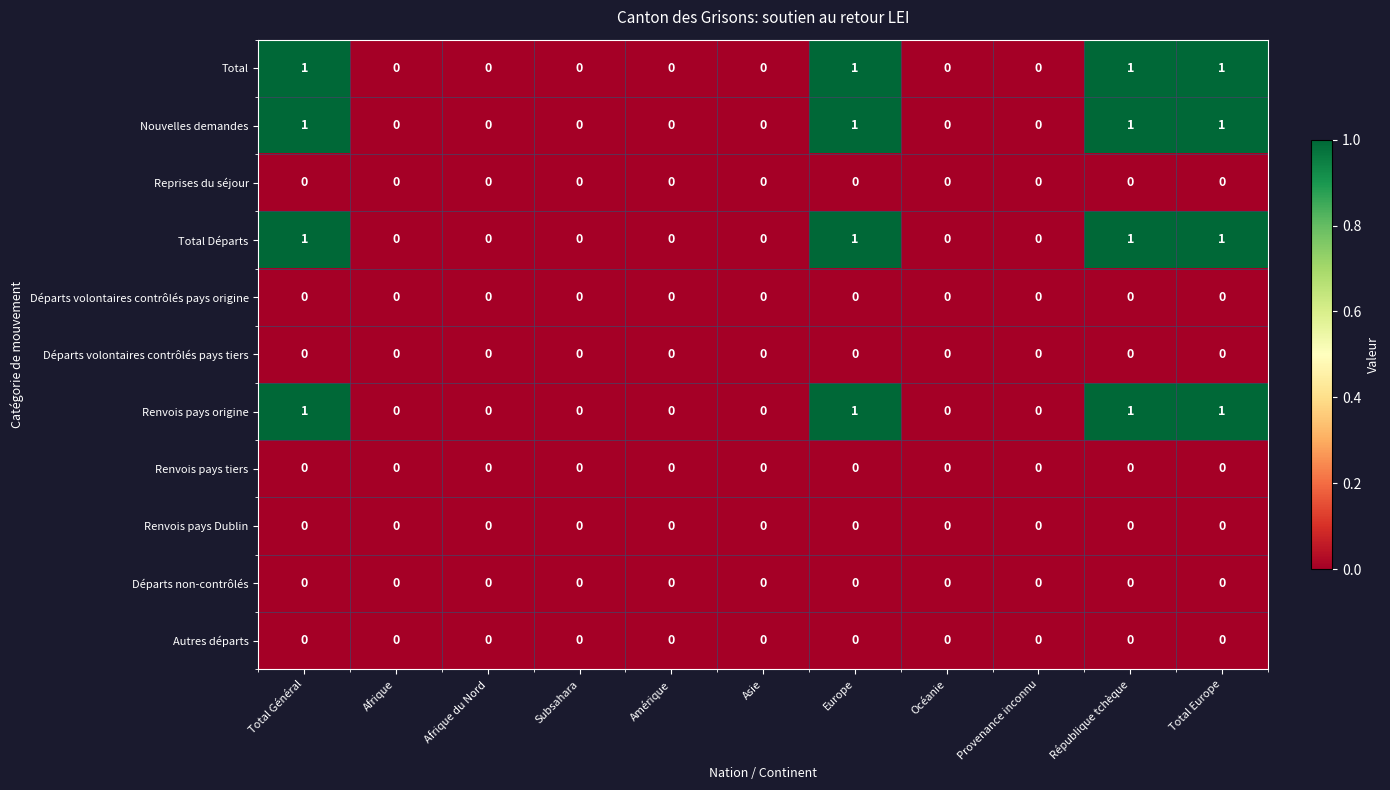

Is it true that Nouvelles demandes equals 1 at Asie?

False